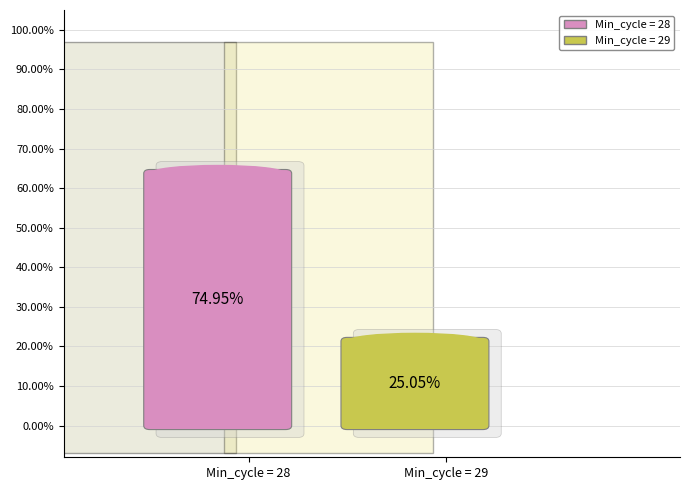

Which has a higher value, 29 or 28?

28